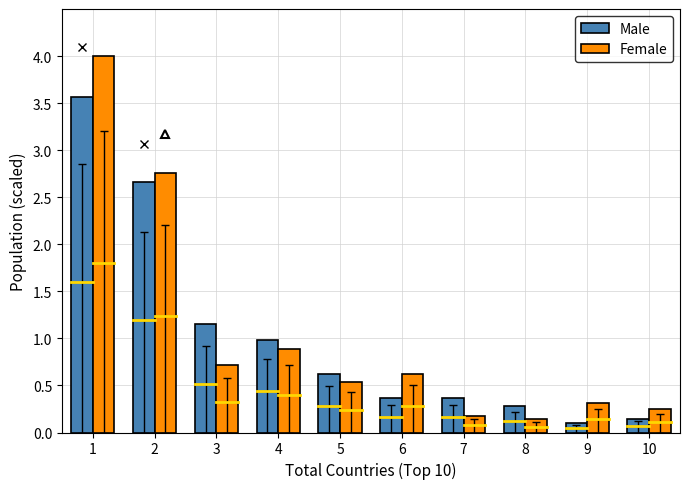

What is the difference between the maximum and minimum values in the Female series?

3.9